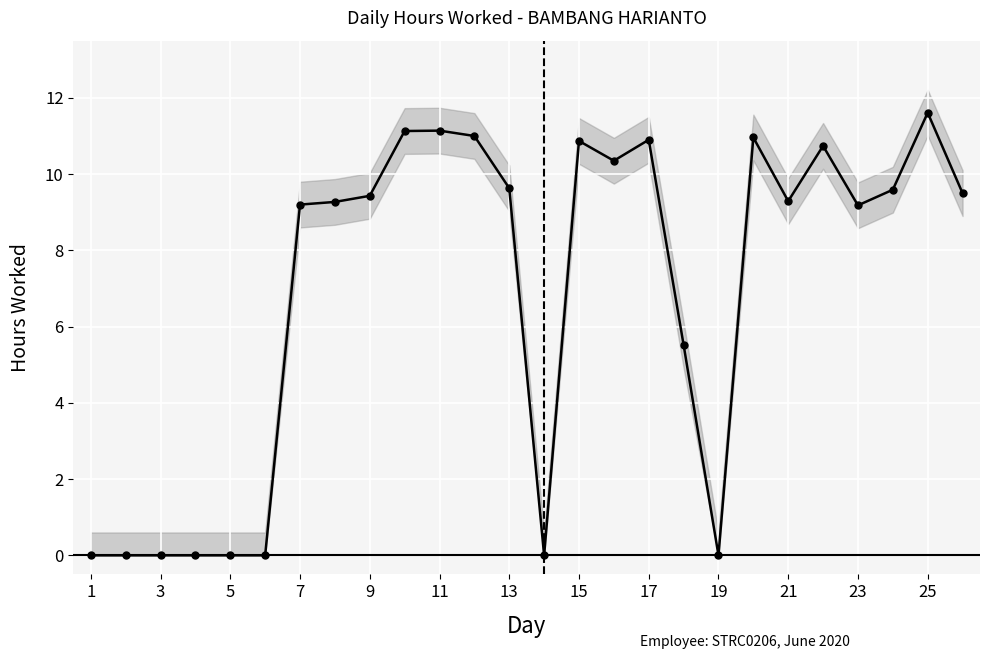

Is this an area chart (filled region under the line)?

No